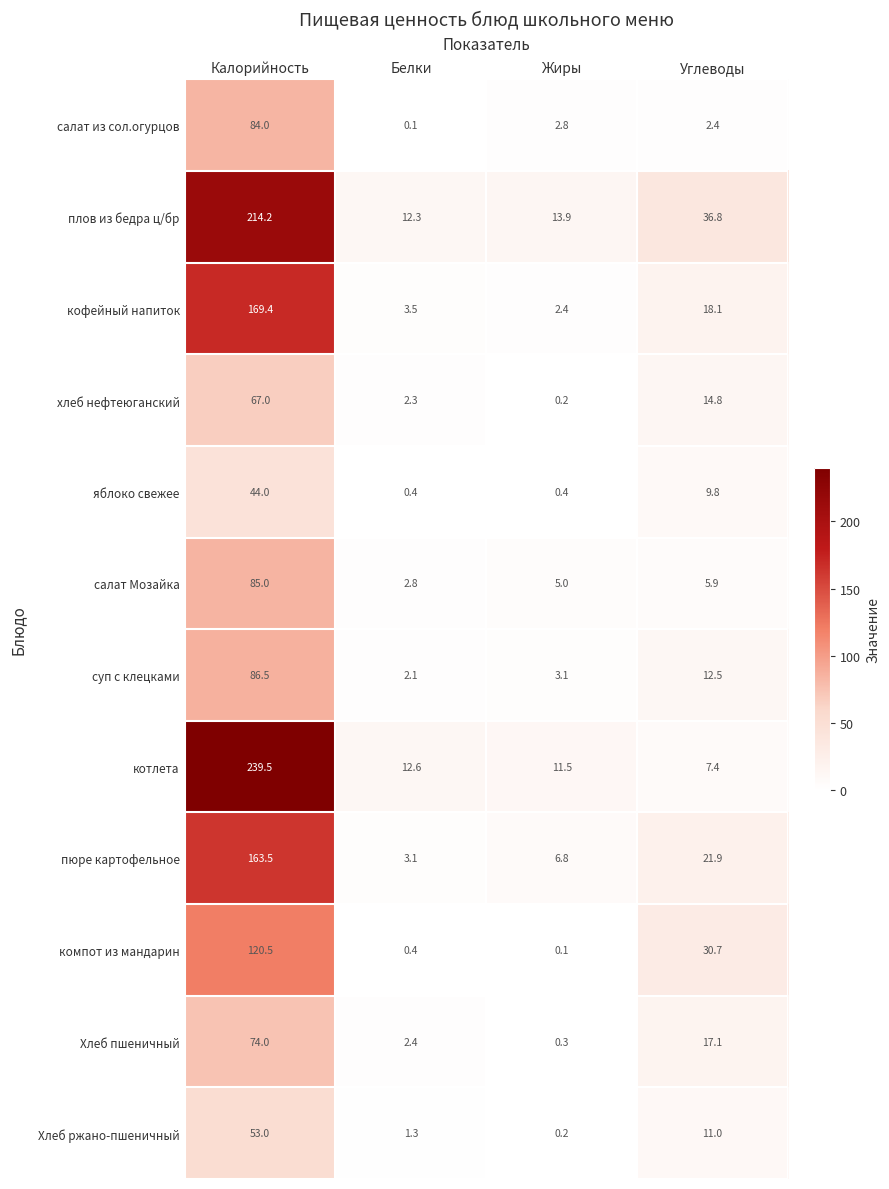

Is it true that котлета equals 7.4 at Углеводы?

True